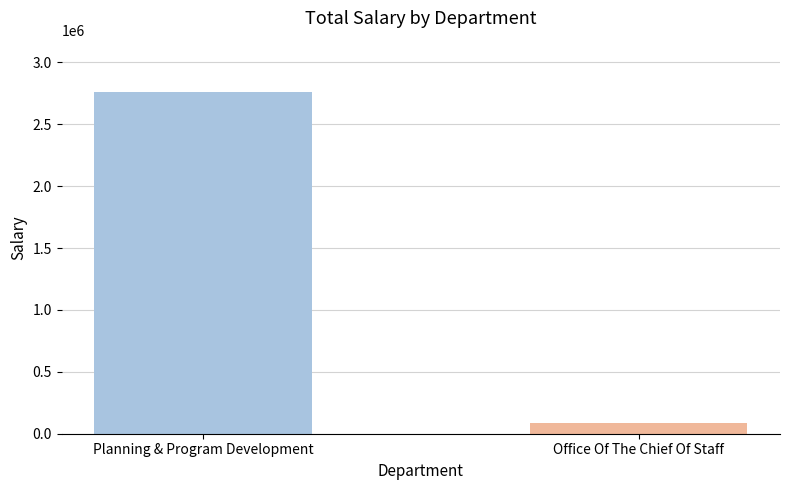

Are the bars horizontal?

No